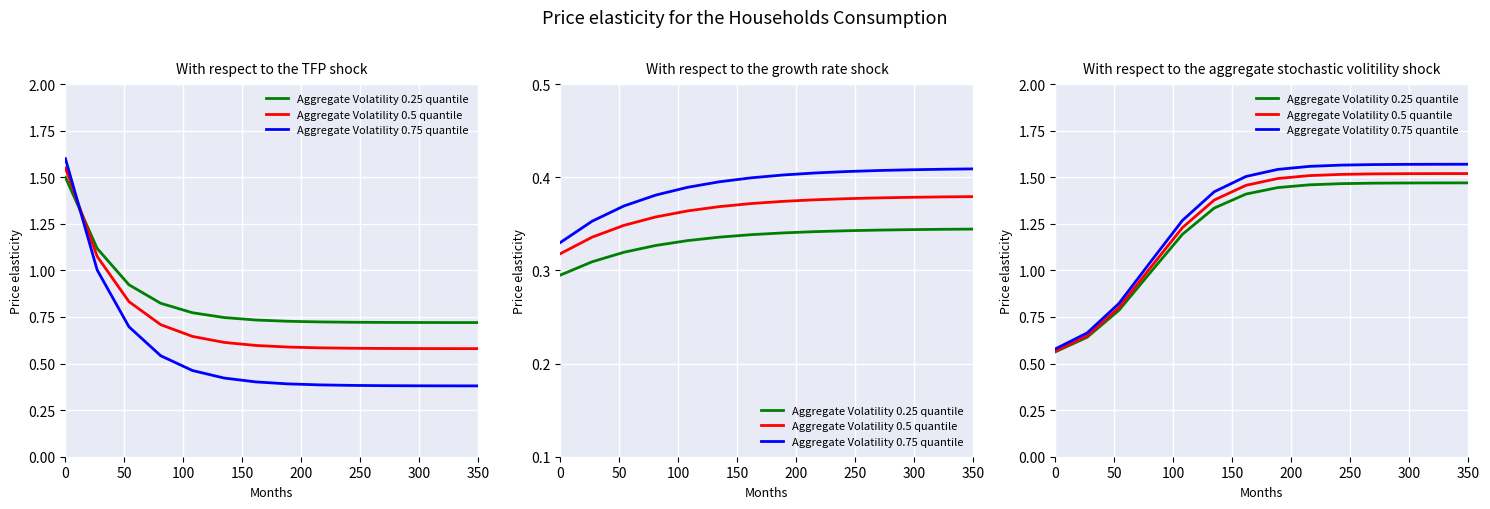

Rank the series by their maximum value, from highest to lowest.

Aggregate Volatility 0.75 quantile, Aggregate Volatility 0.5 quantile, Aggregate Volatility 0.25 quantile